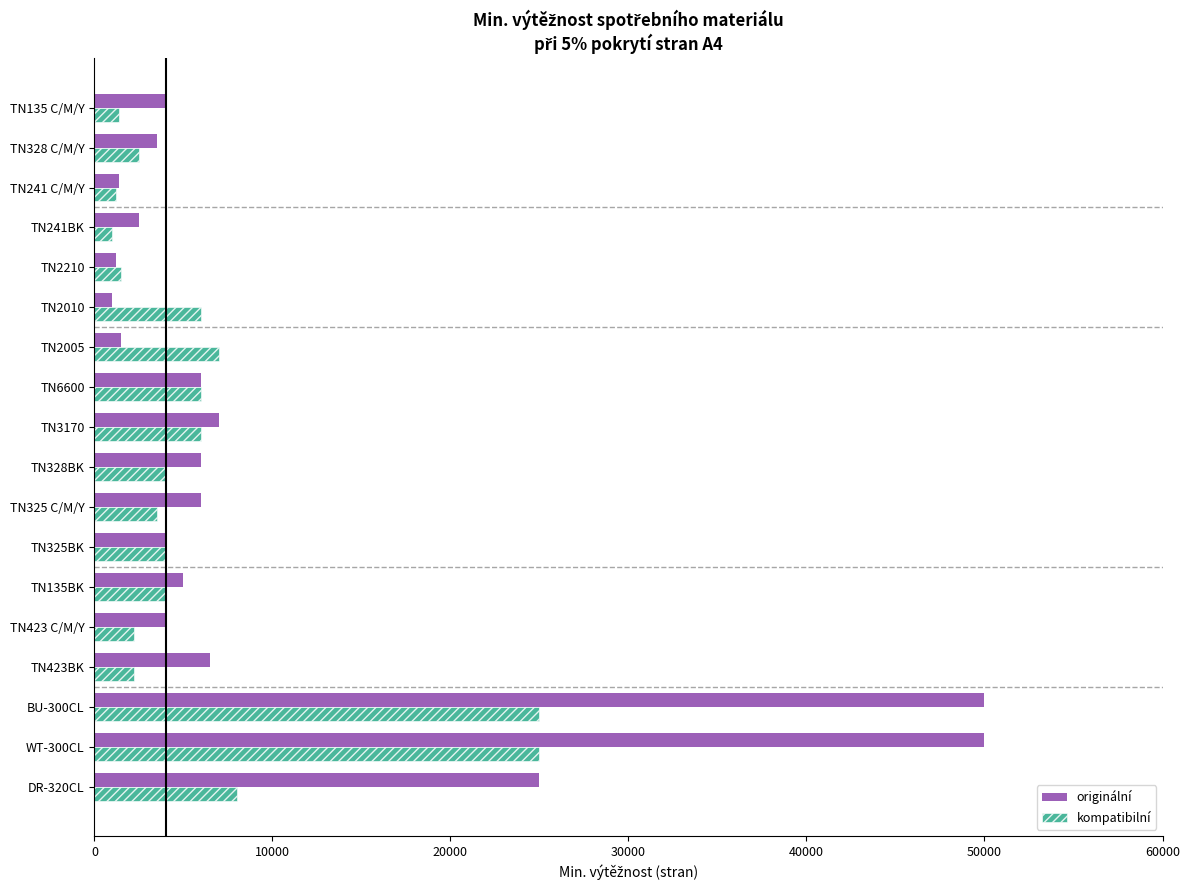

What is the difference between the second highest and minimum values in the kompatibilní series?

24000